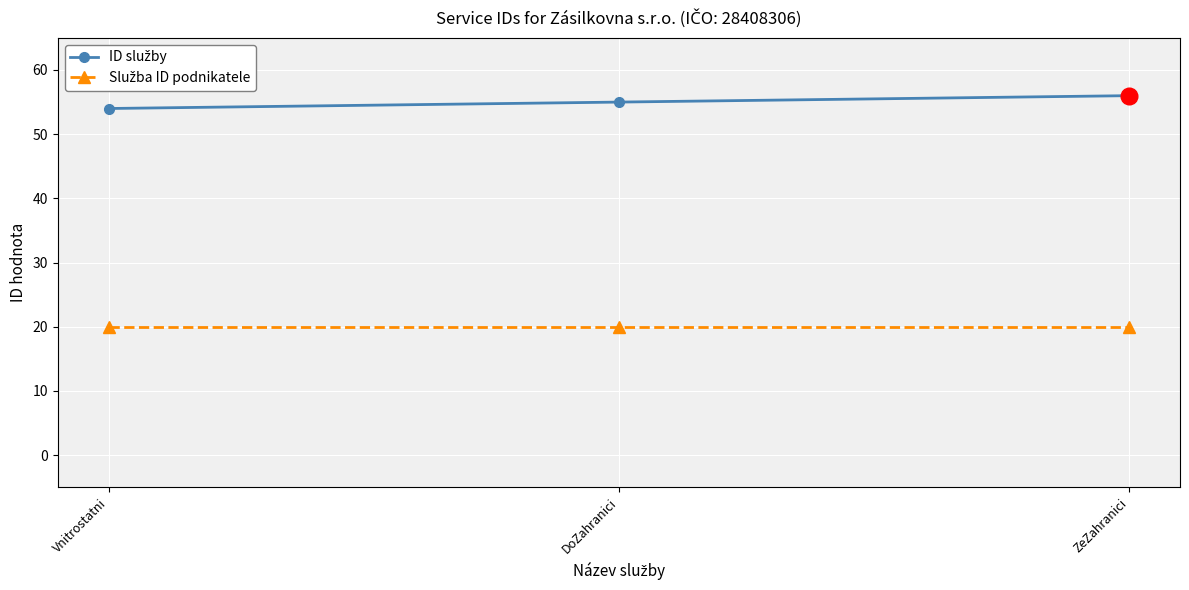

What is the spread (max minus min) of values at ZeZahranici?

36